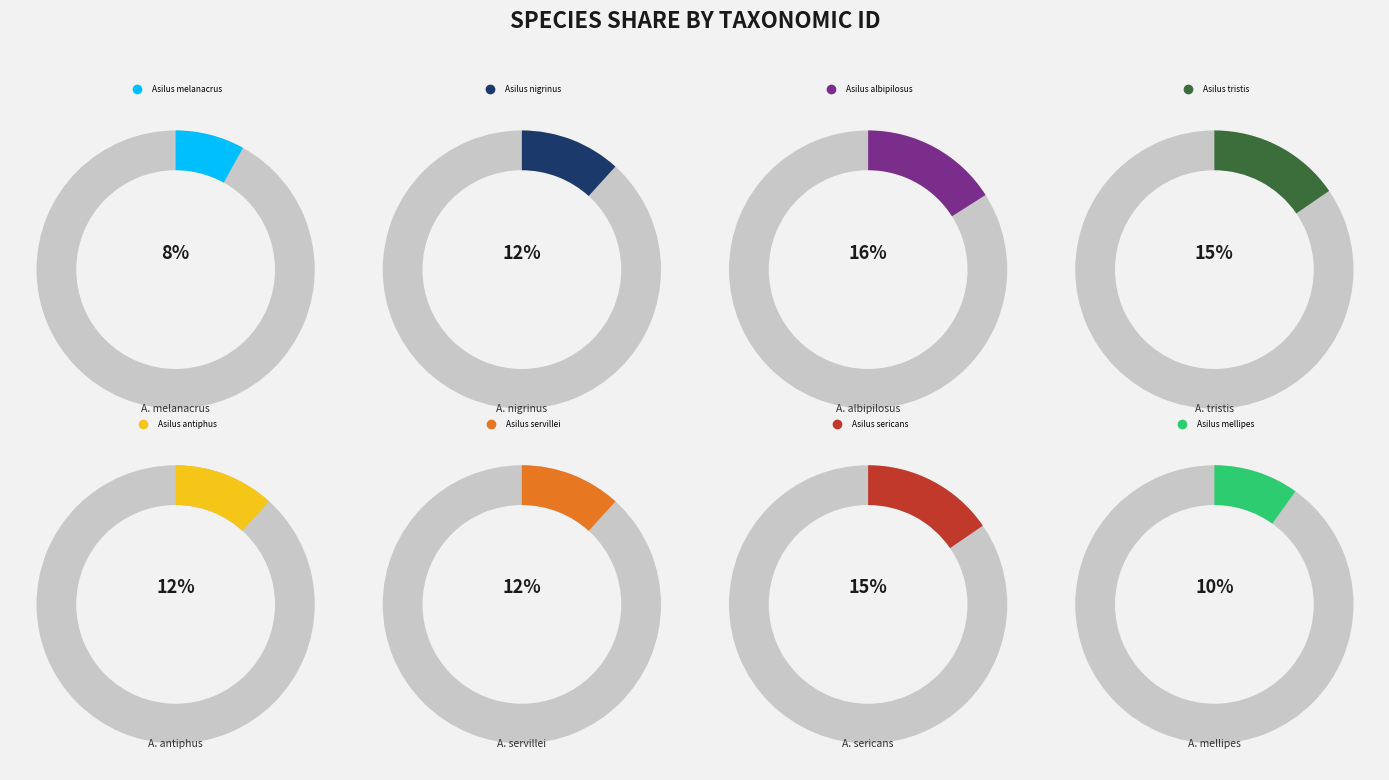

To the nearest percent, what is the difference between the Asilus nigrinus and Asilus melanacrus slice percentages?

4%